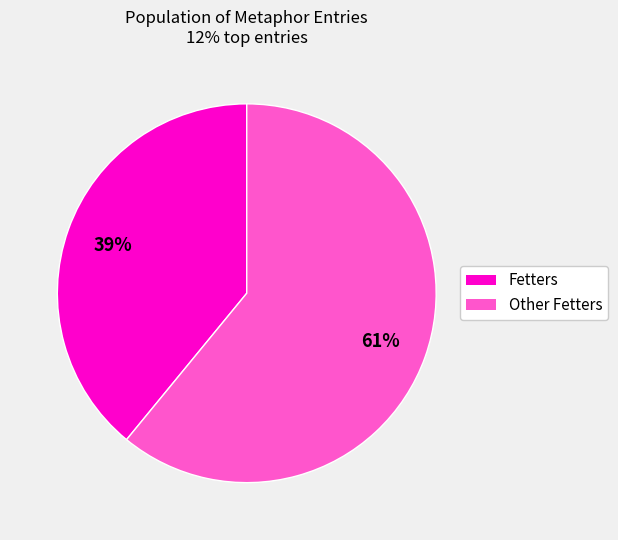

To the nearest percent, what is the average slice percentage?

50%